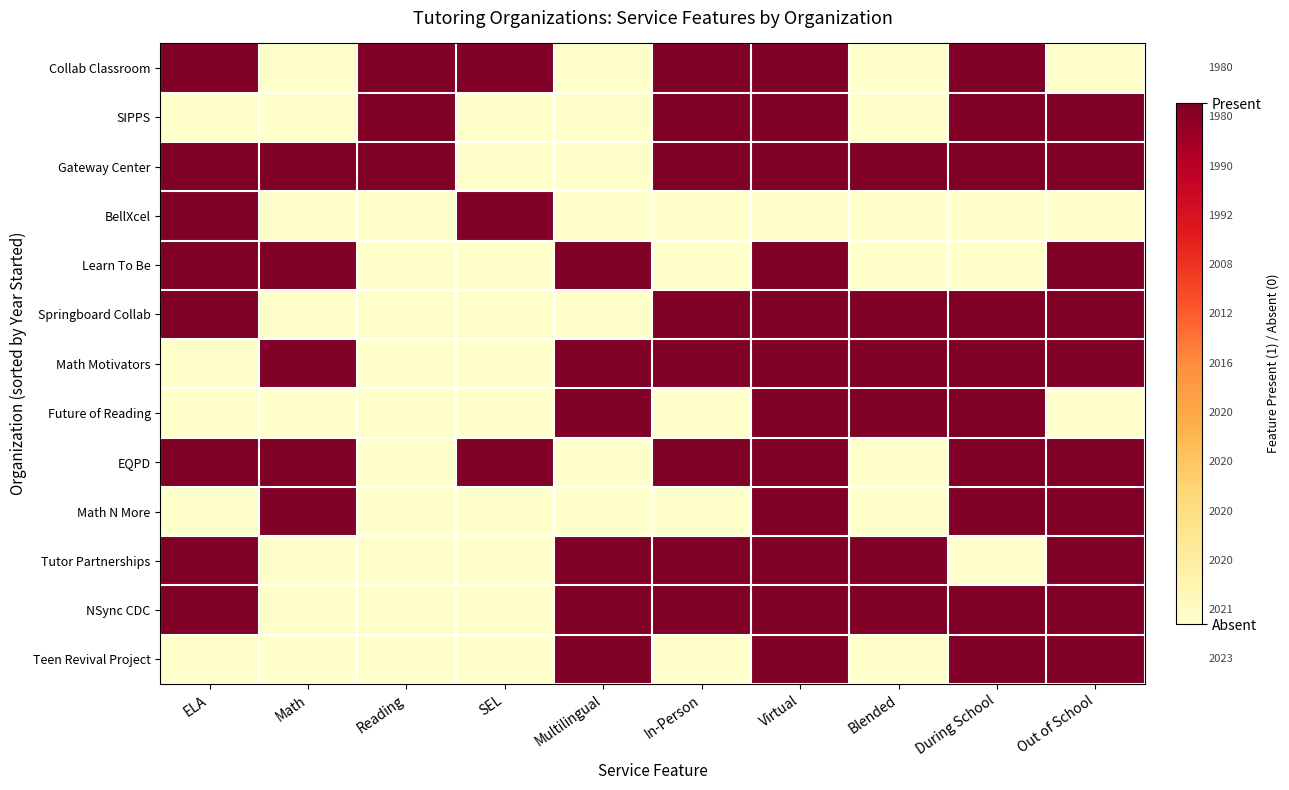

What is the total value across all series at Blended?

6